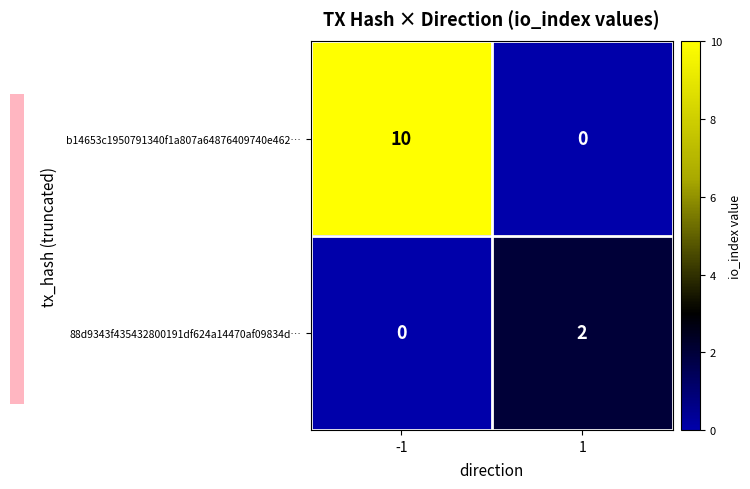

The b14653c1950791340f1a807a64876409740e462… series shows -5 at 1. True or false?

False